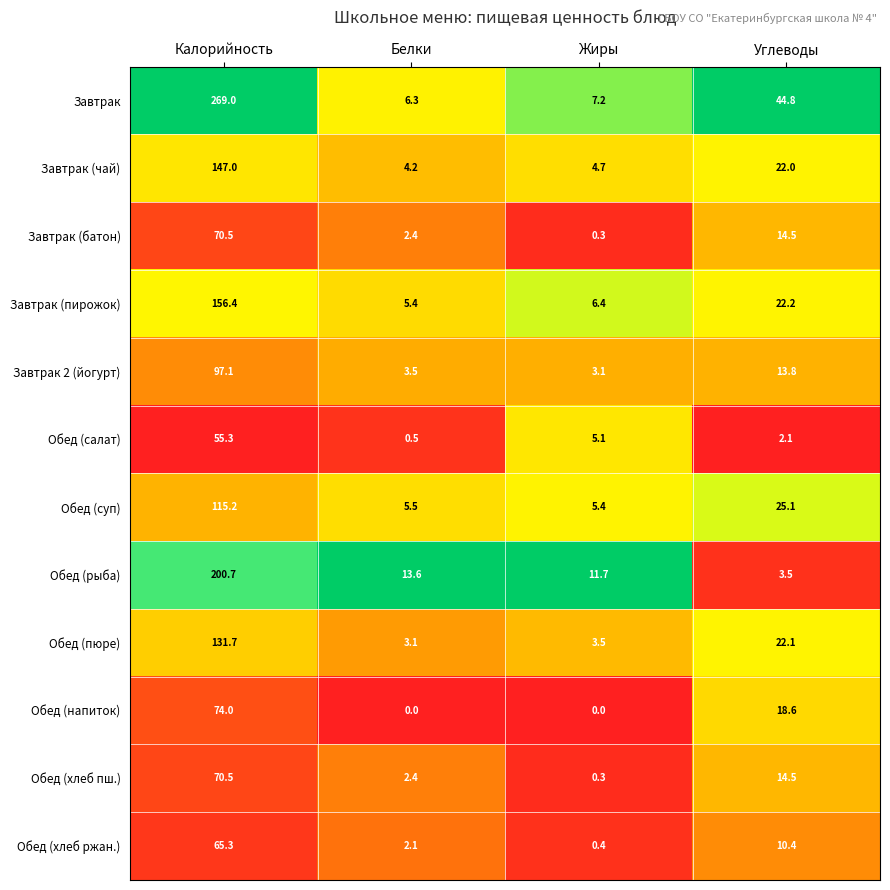

What is the difference between the maximum and minimum values in the Завтрак (батон) series?

70.2